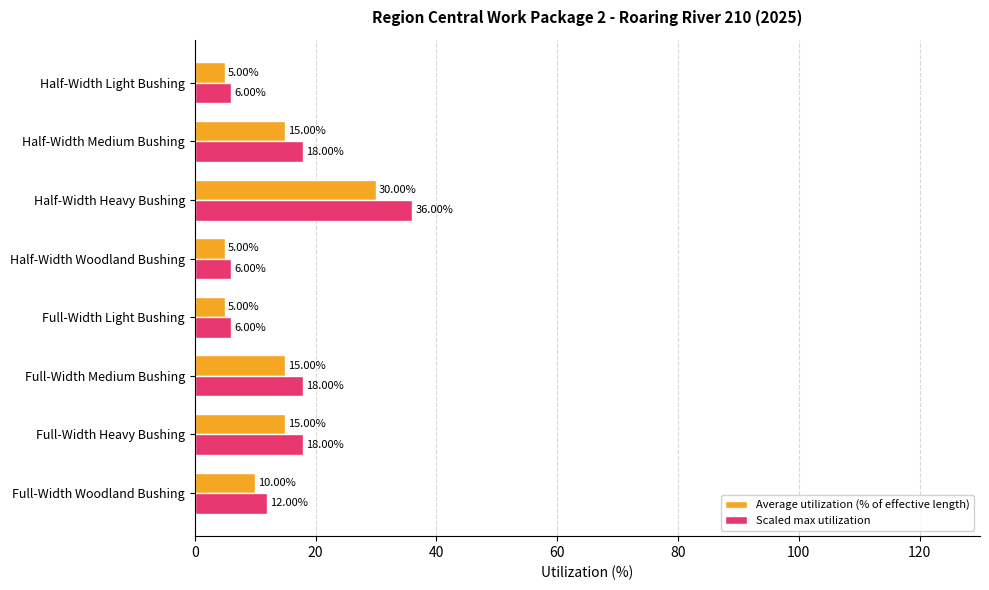

At which category does the chart reach its peak across all series?

Half-Width Heavy Bushing